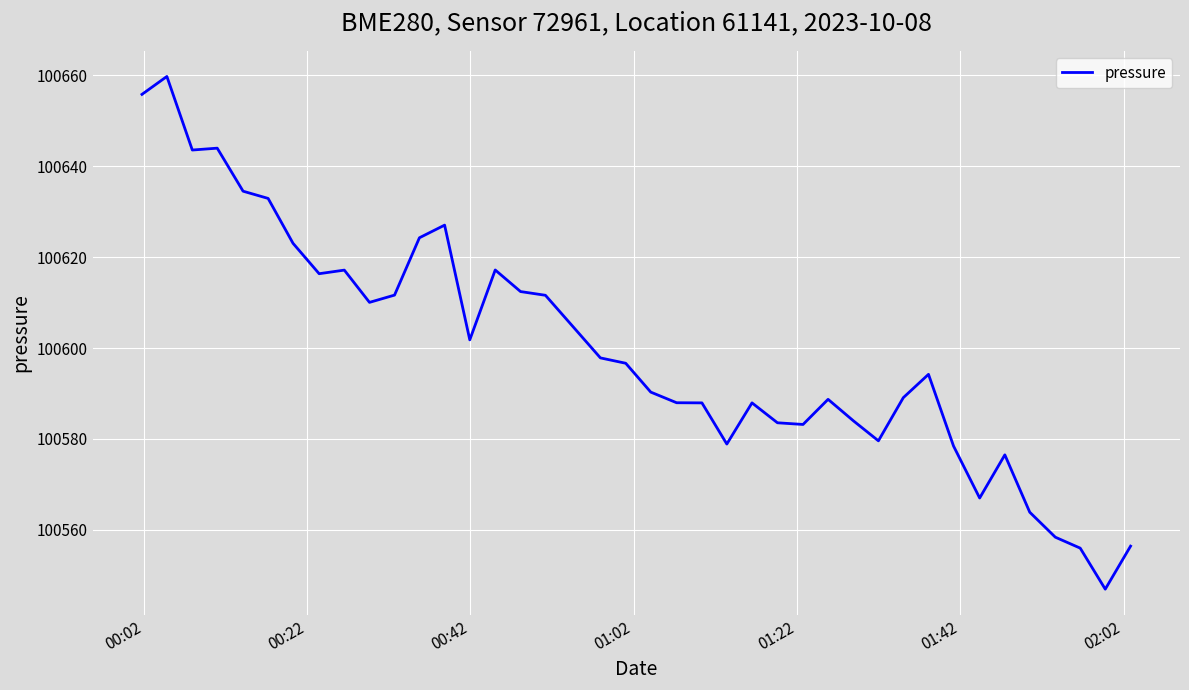

What is the smallest value displayed?

100546.9